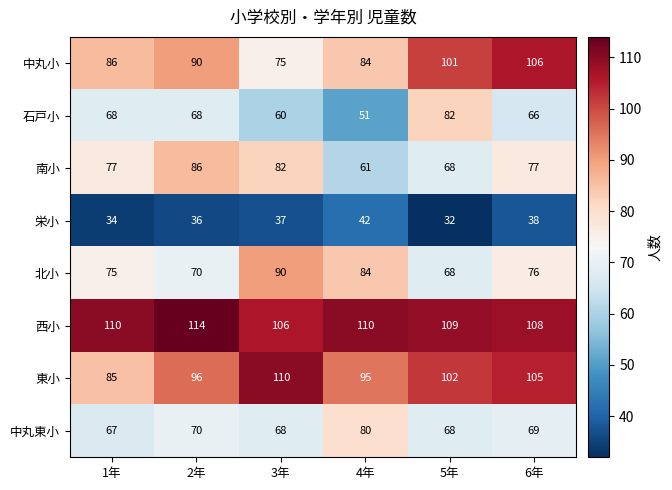

The 南小 series shows 86 at 2年. True or false?

True